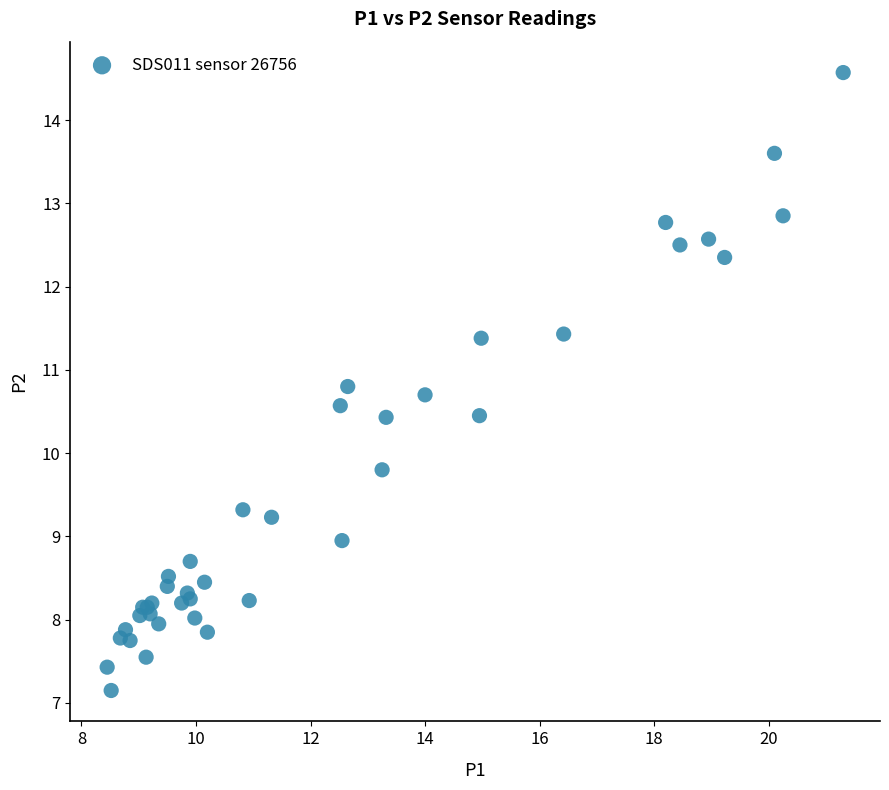

What Y value in the scatter plot is closest to 10?

9.8